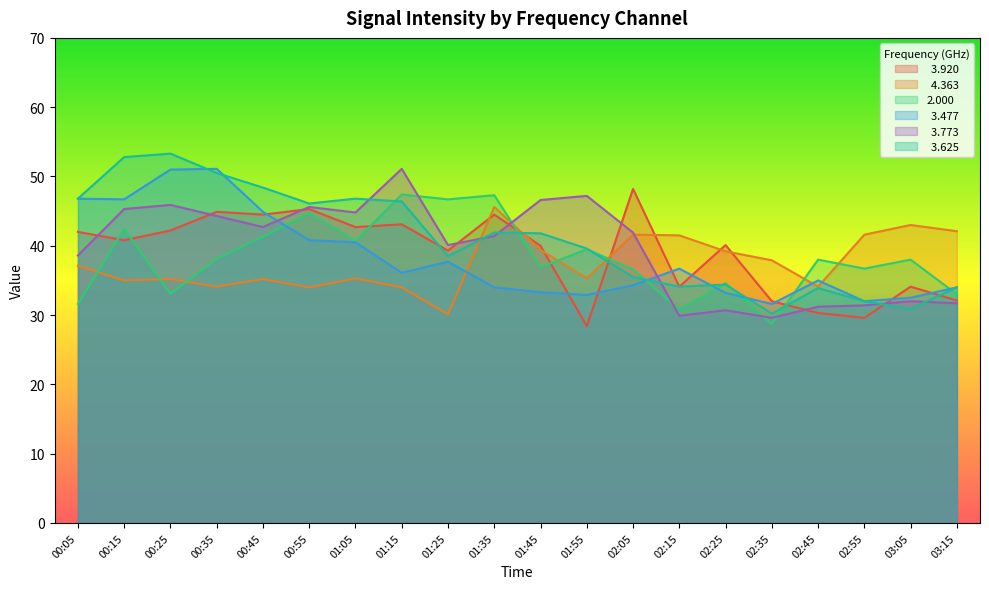

What is the label of the 7th point from the right?

02:15